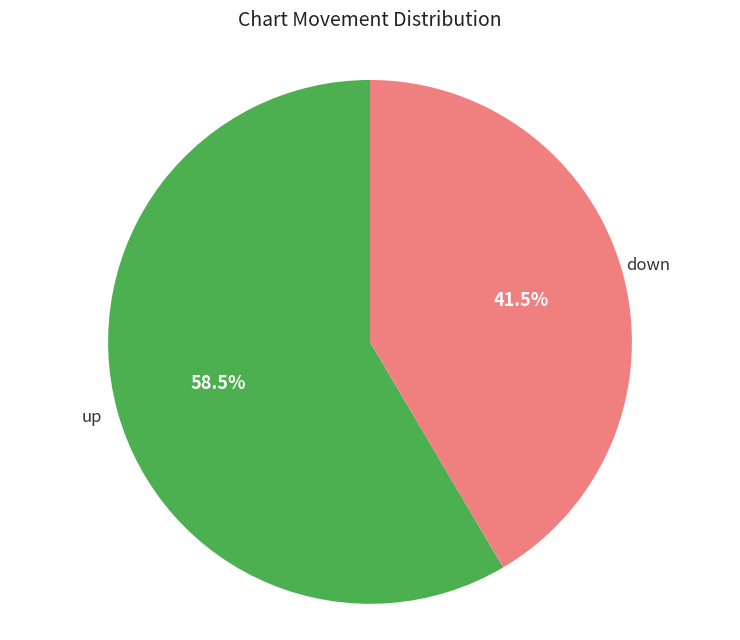

Is there any slice that represents more than half of the pie?

Yes